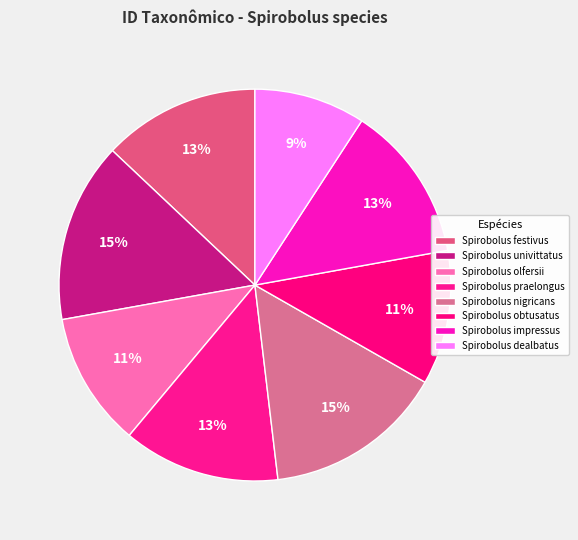

Approximately how many times larger is the value at Spirobolus praelongus compared to Spirobolus festivus?

1.0